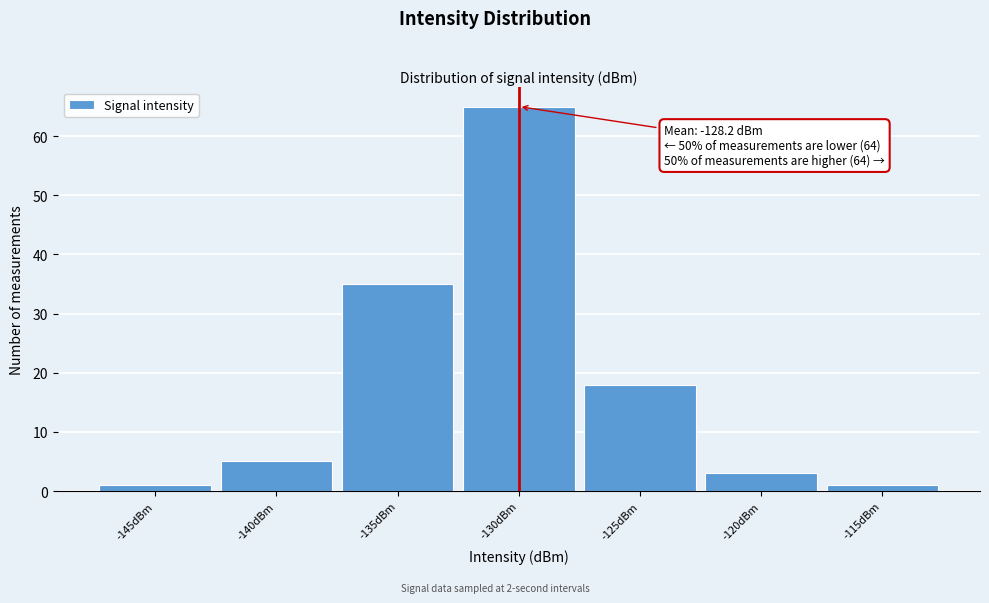

Reading right to left, extract all data points from this chart.

-115dBm=1	-120dBm=3	-125dBm=18	-130dBm=65	-135dBm=35	-140dBm=5	-145dBm=1